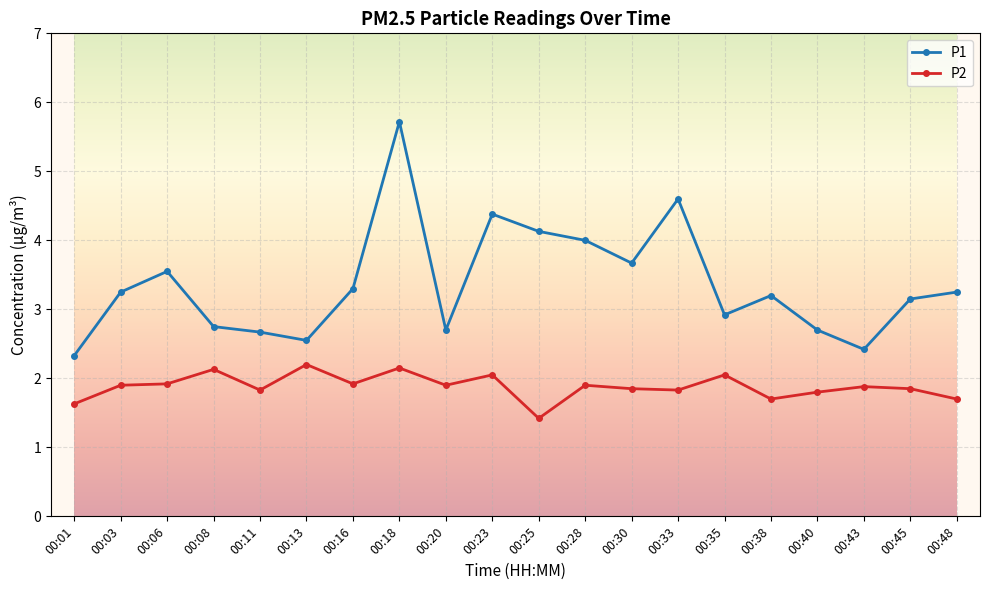

True or false: P1 has more than 1 points higher than both neighbors.

True